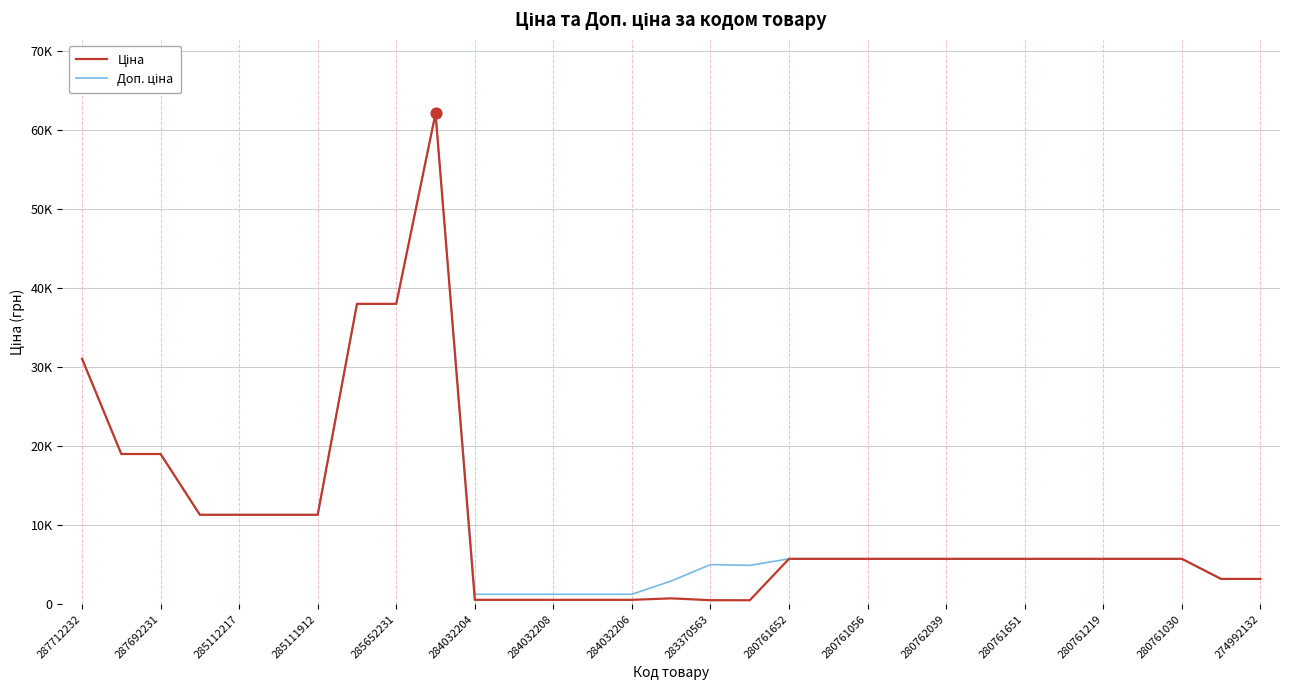

Is this an area chart (filled region under the line)?

No